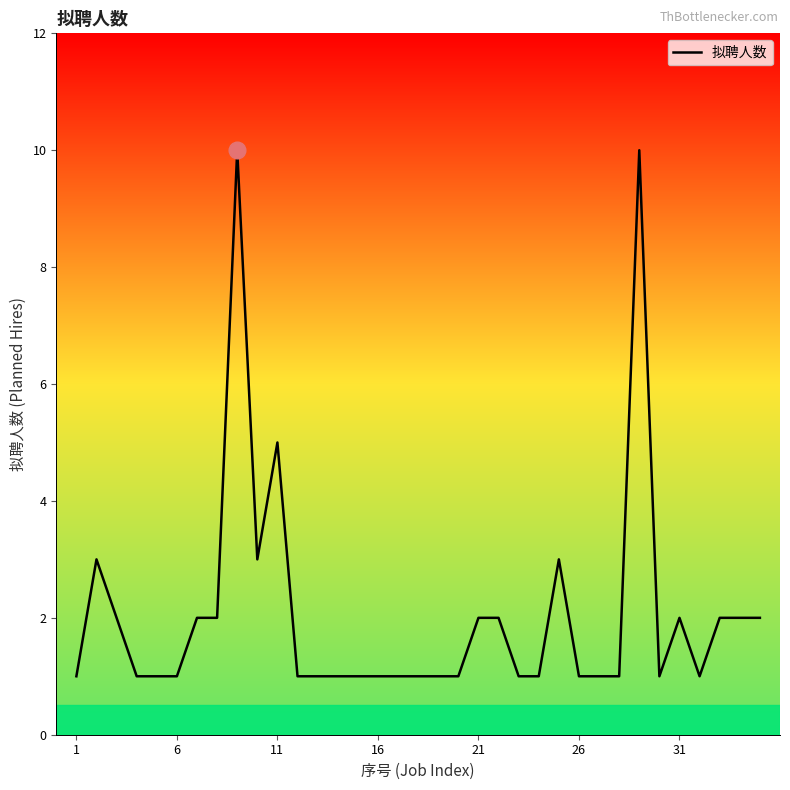

What is the maximum value shown in the chart?

10